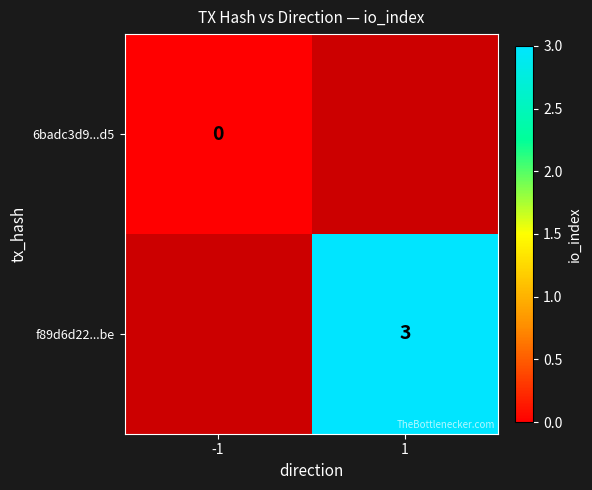

At how many categories does at least one series exceed 1?

1